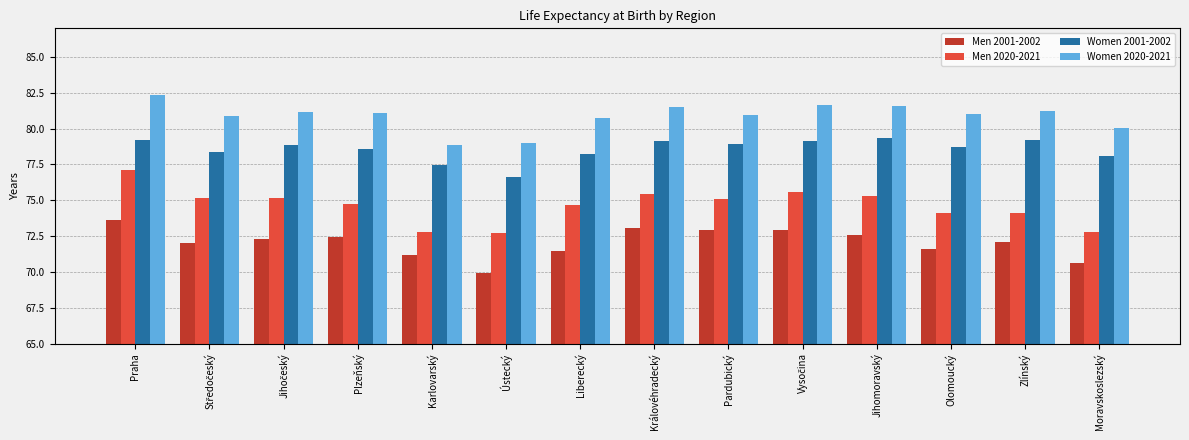

At how many categories does at least one series exceed 78?

14